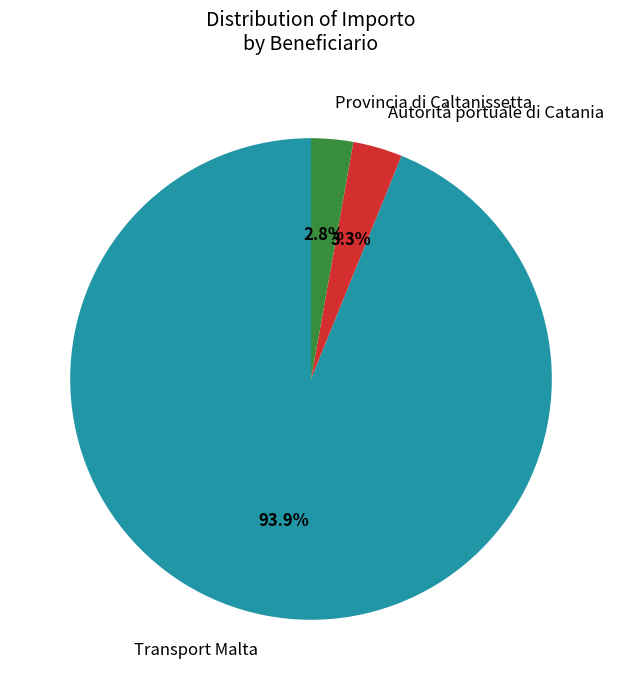

How many slices are in this pie chart?

3